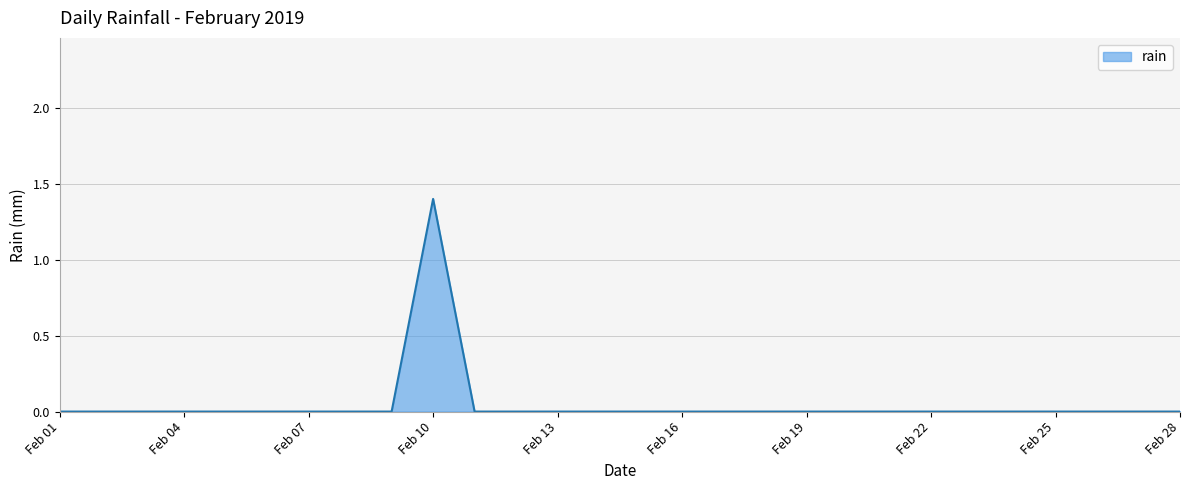

What is the difference between the maximum and minimum values?

1.4